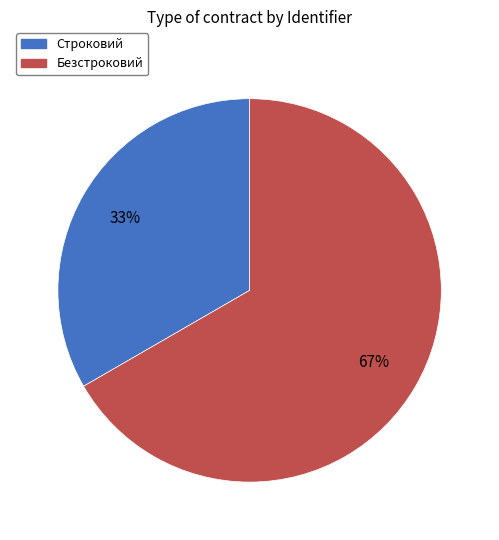

Which slice represents more than half of the pie?

Безстроковий